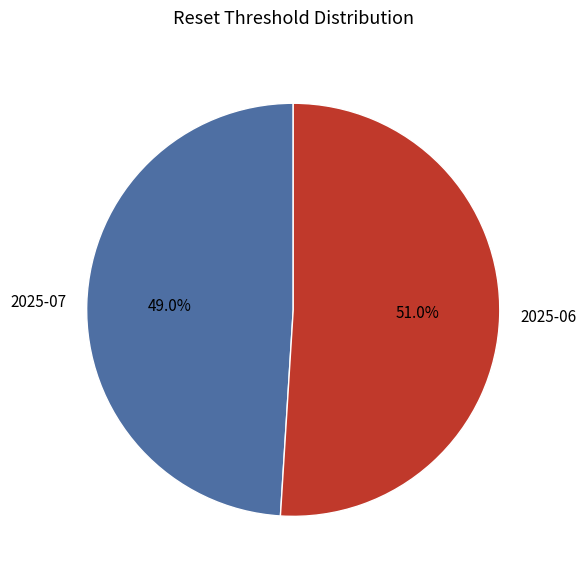

What is the smallest slice in the pie chart?

2025-07